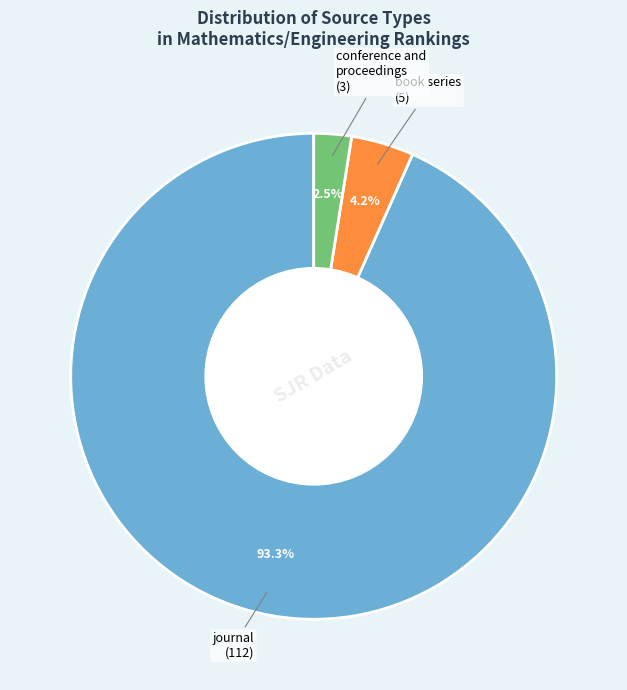

Is there any slice that represents more than half of the pie?

Yes